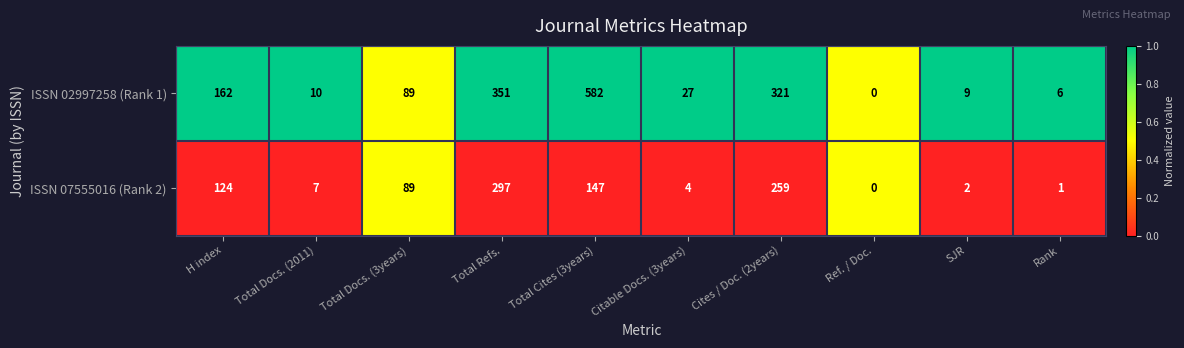

What is the total value across all series at Ref. / Doc.?

0